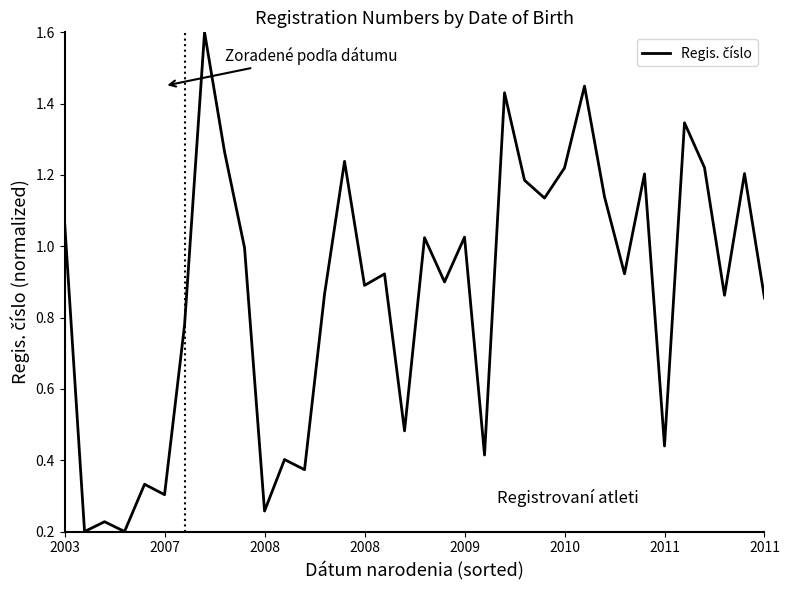

Is this an area chart (filled region under the line)?

No